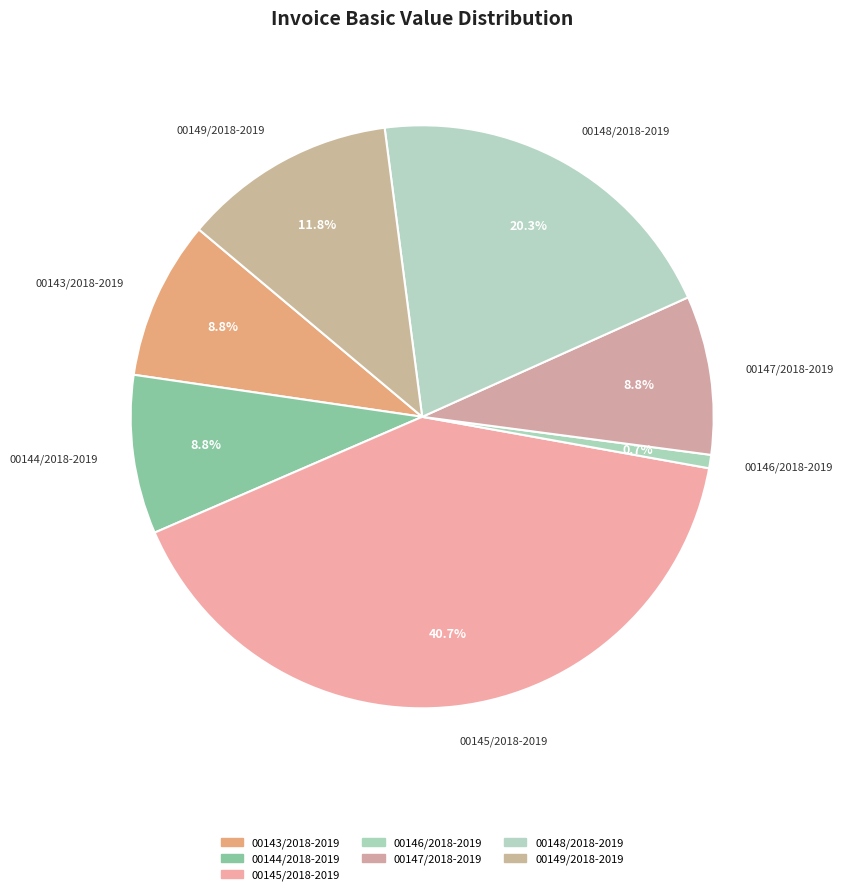

Between 00144/2018-2019 and 00145/2018-2019, which is larger?

00145/2018-2019